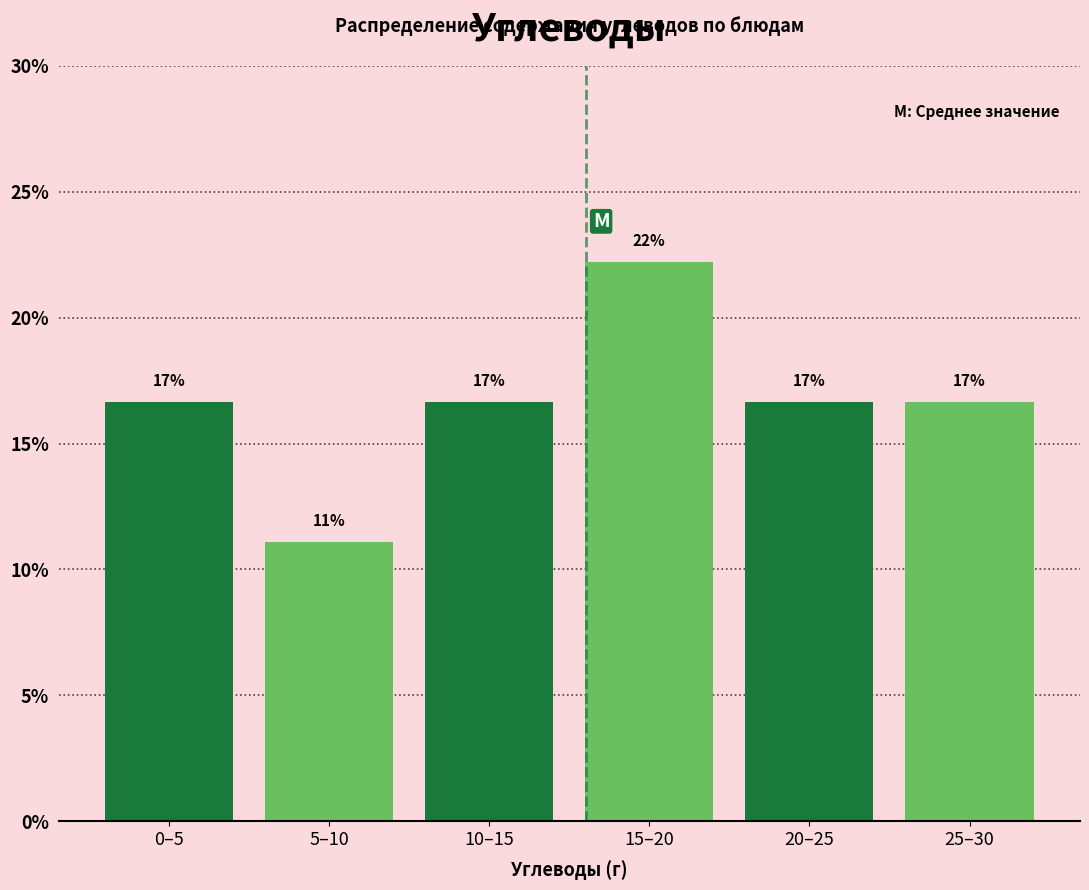

Does the chart contain any negative values?

No